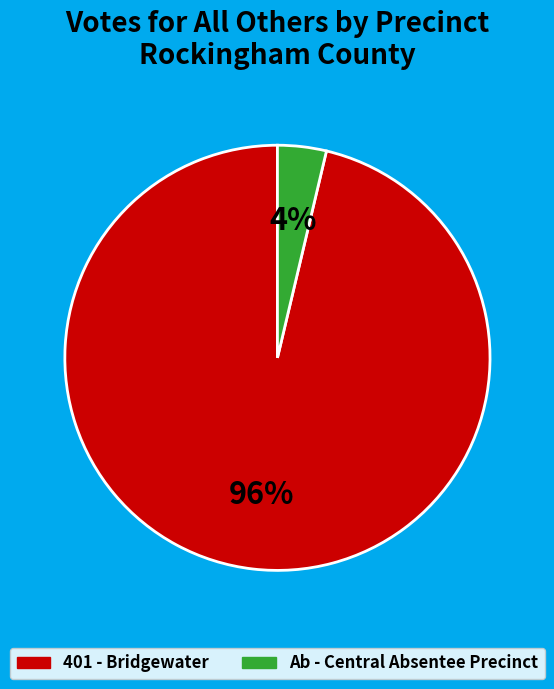

Is there any slice that represents more than half of the pie?

Yes